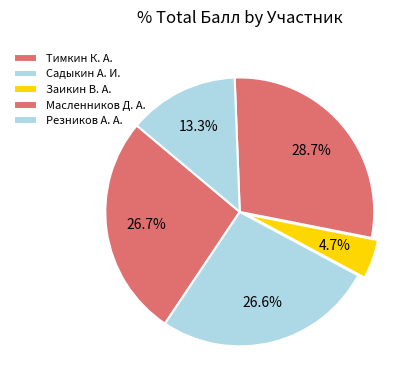

To the nearest percent, what is the combined percentage of Резников А. А. and Тимкин К. А.?

40%